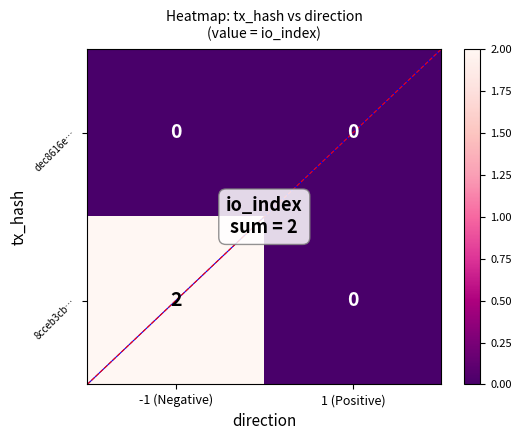

At 1, list the series in order from largest to smallest.

r0, r1